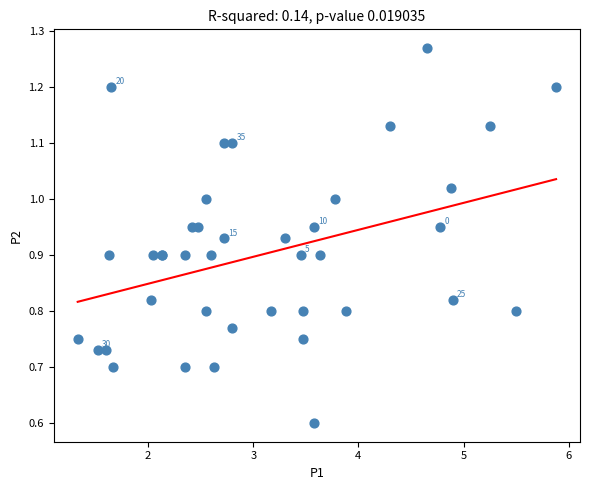

What Y value in the scatter plot is closest to 0?

0.6